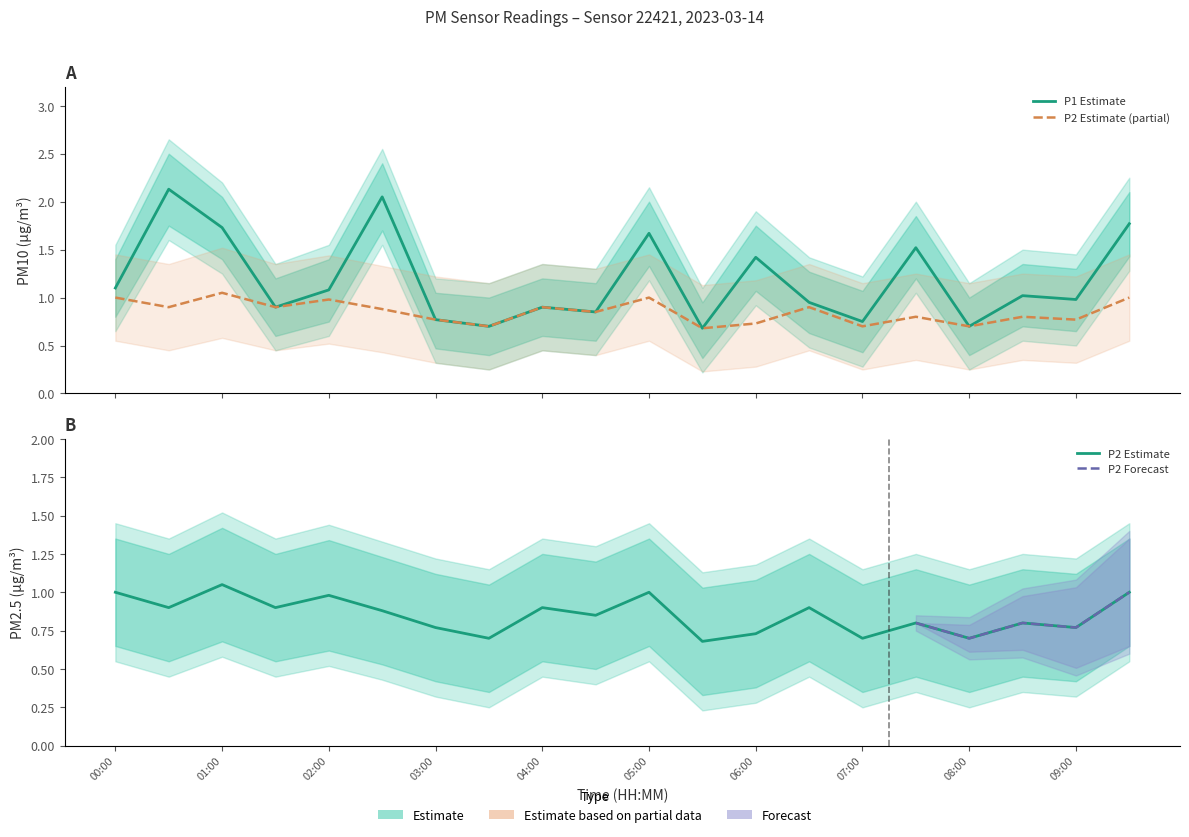

Reading right to left, transcribe all the data shown in this chart.

P1: 09:30=1.8	09:00=1.0	08:30=1.0	08:00=0.7	07:30=1.5	07:00=0.8	06:30=0.9	06:00=1.4	05:30=0.7	05:00=1.7	04:30=0.8	04:00=0.9	03:30=0.7	03:00=0.8	02:30=2.0	02:00=1.1	01:30=0.9	01:00=1.7	00:30=2.1	00:00=1.1
P2: 09:30=1.0	09:00=0.8	08:30=0.8	08:00=0.7	07:30=0.8	07:00=0.7	06:30=0.9	06:00=0.7	05:30=0.7	05:00=1.0	04:30=0.8	04:00=0.9	03:30=0.7	03:00=0.8	02:30=0.9	02:00=1.0	01:30=0.9	01:00=1.1	00:30=0.9	00:00=1.0